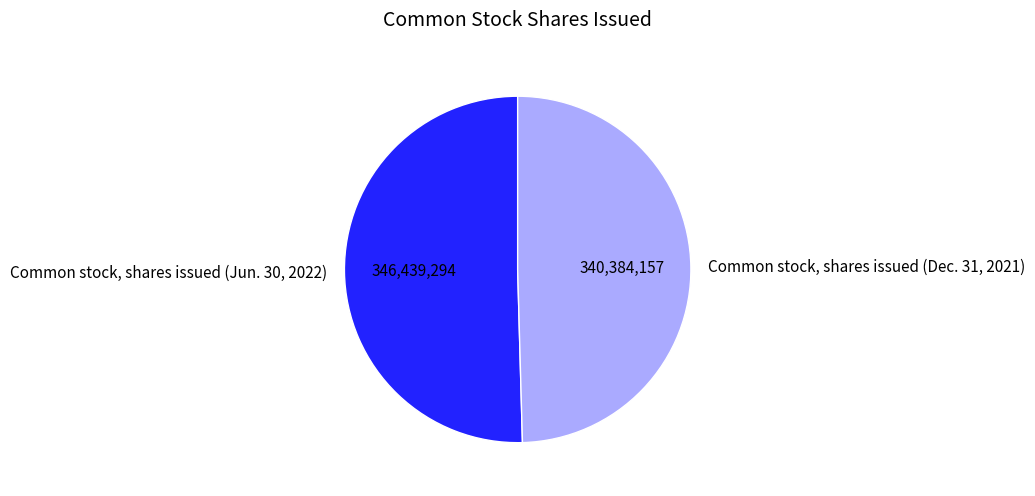

What is the majority slice?

Common stock, shares issued (Jun. 30, 2022)